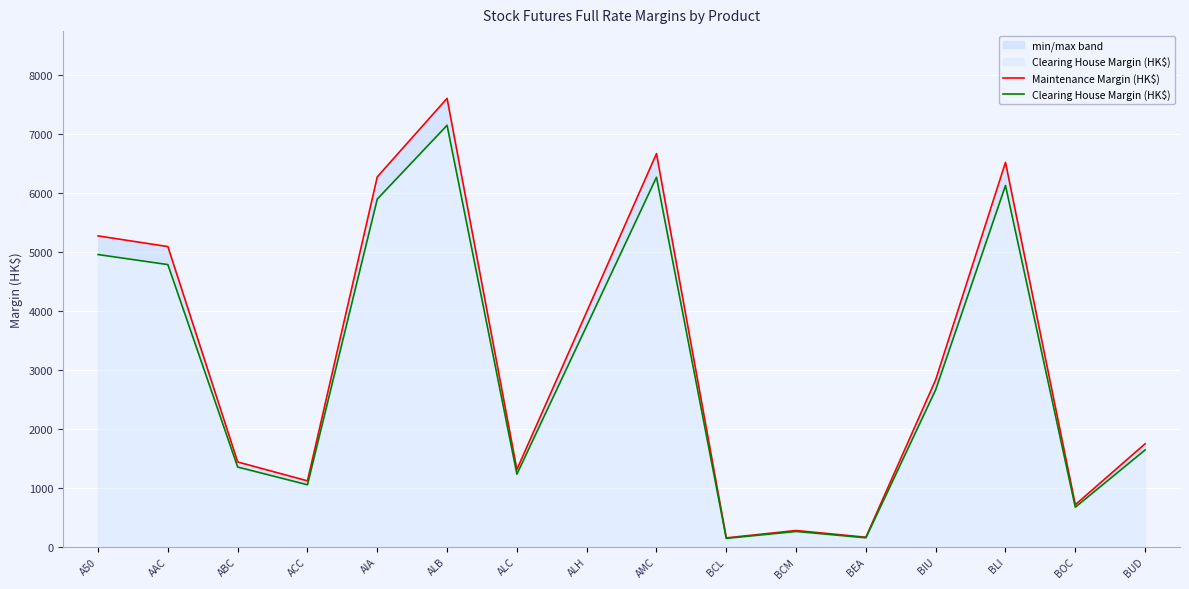

What is the minimum value shown in the chart?

142